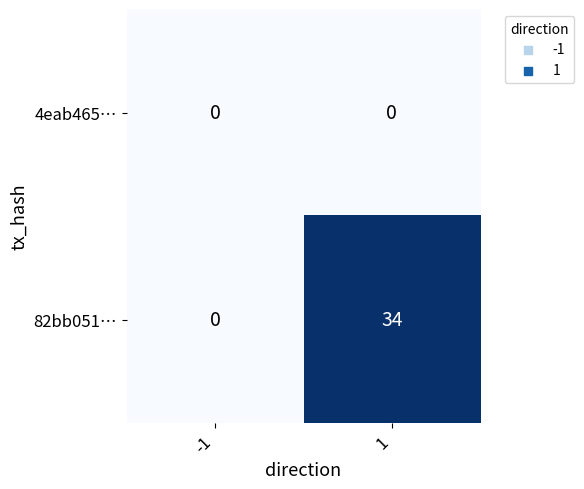

What is the sum of all 82bb051… values?

34